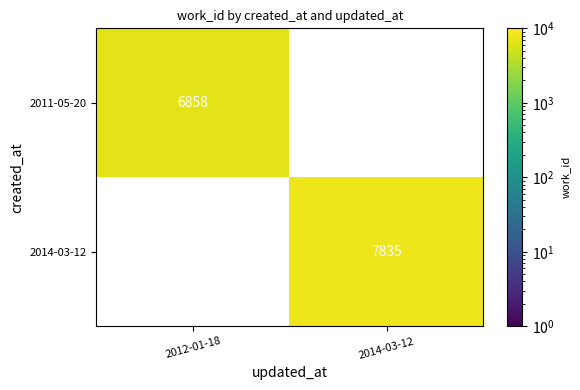

How many distinct data groups are displayed?

2